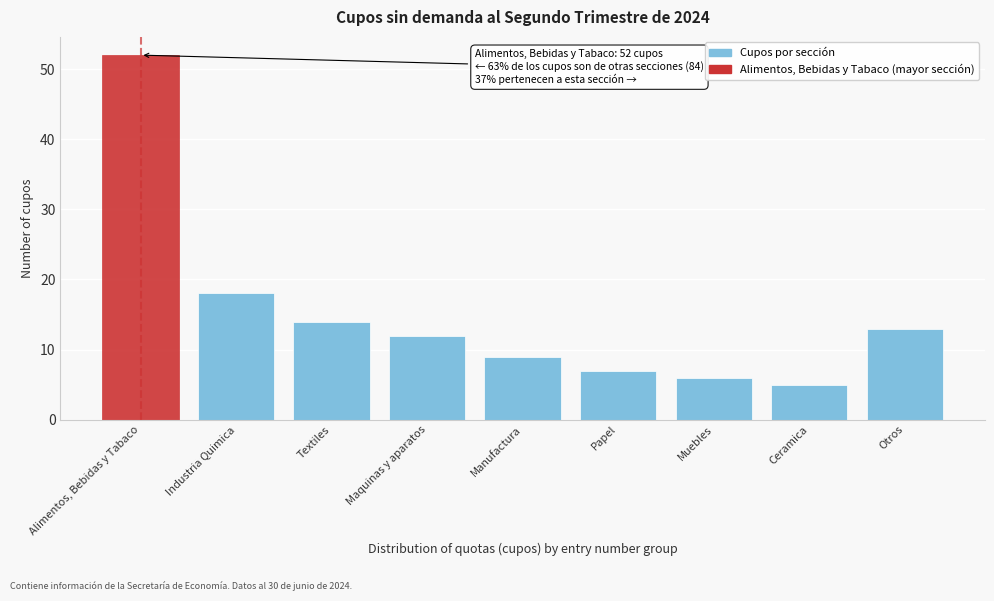

Reading right to left, list all the values displayed in this chart.

Otros=13	Ceramica=5	Muebles=6	Papel=7	Manufactura=9	Maquinas y aparatos=12	Textiles=14	Industria Quimica=18	Alimentos, Bebidas y Tabaco=52